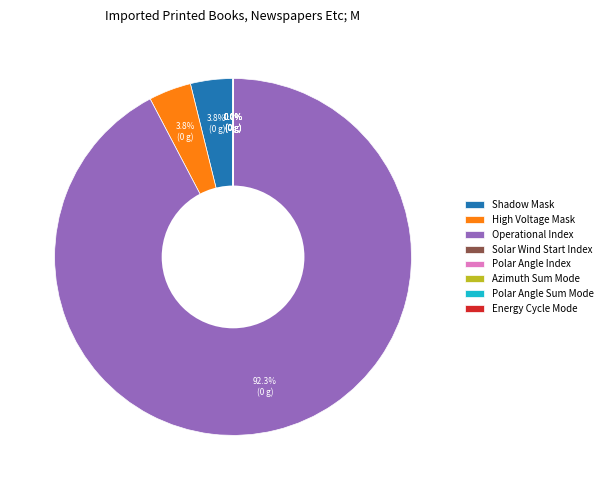

Is the sum of Operational Index and Shadow Mask greater than half?

Yes